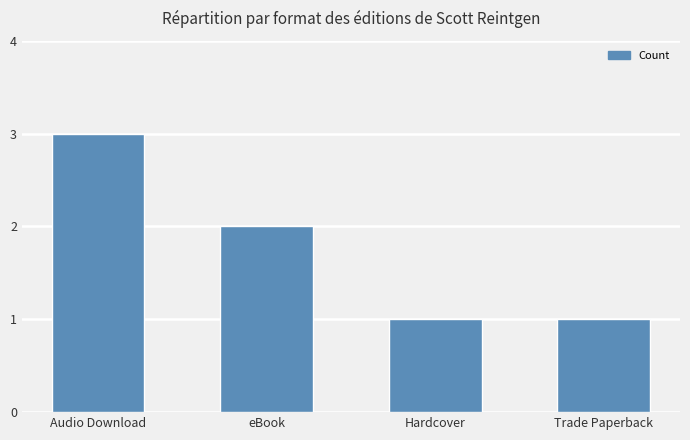

How many values are between 1 and 3?

4